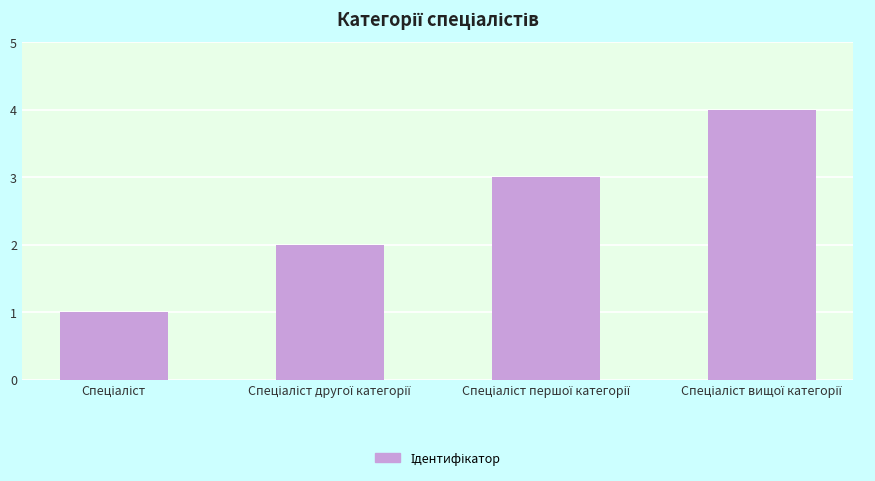

What is the greatest value displayed?

4